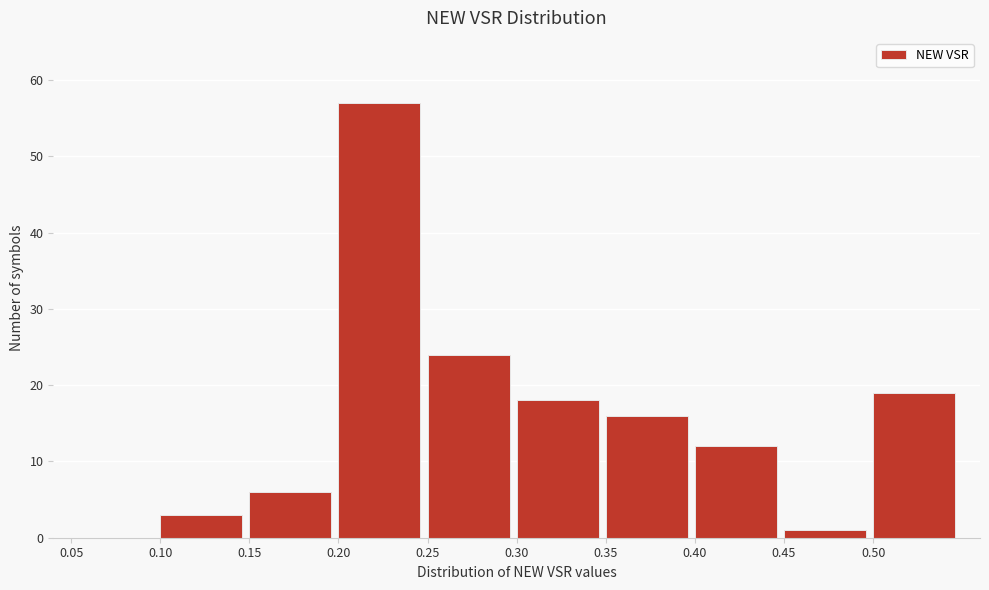

Over which range of the x-axis is the bar tallest?

0.20 to 0.25